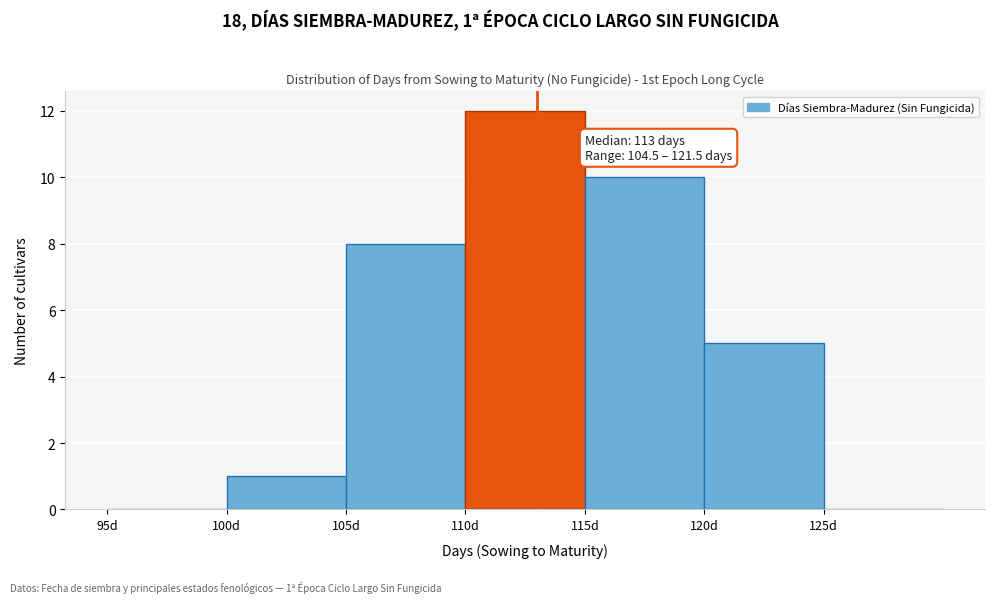

Over which range of the x-axis is the bar tallest?

110 to 115